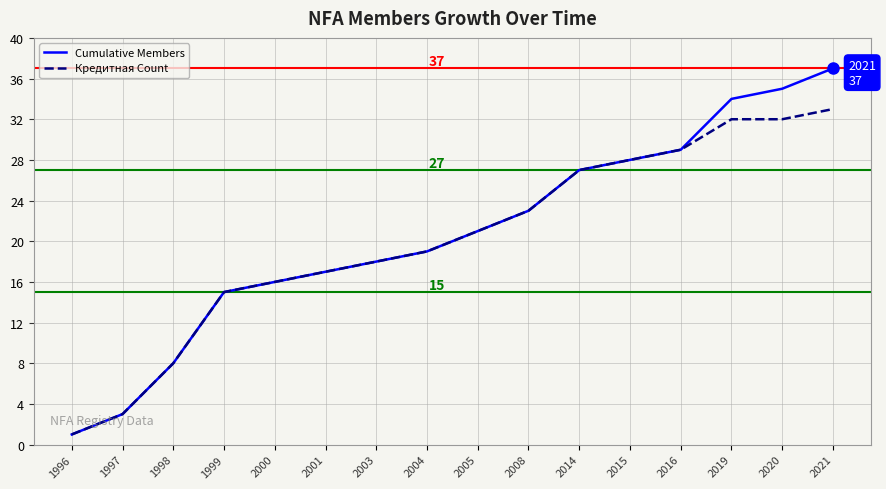

Which series has the widest spread of values?

Cumulative Members